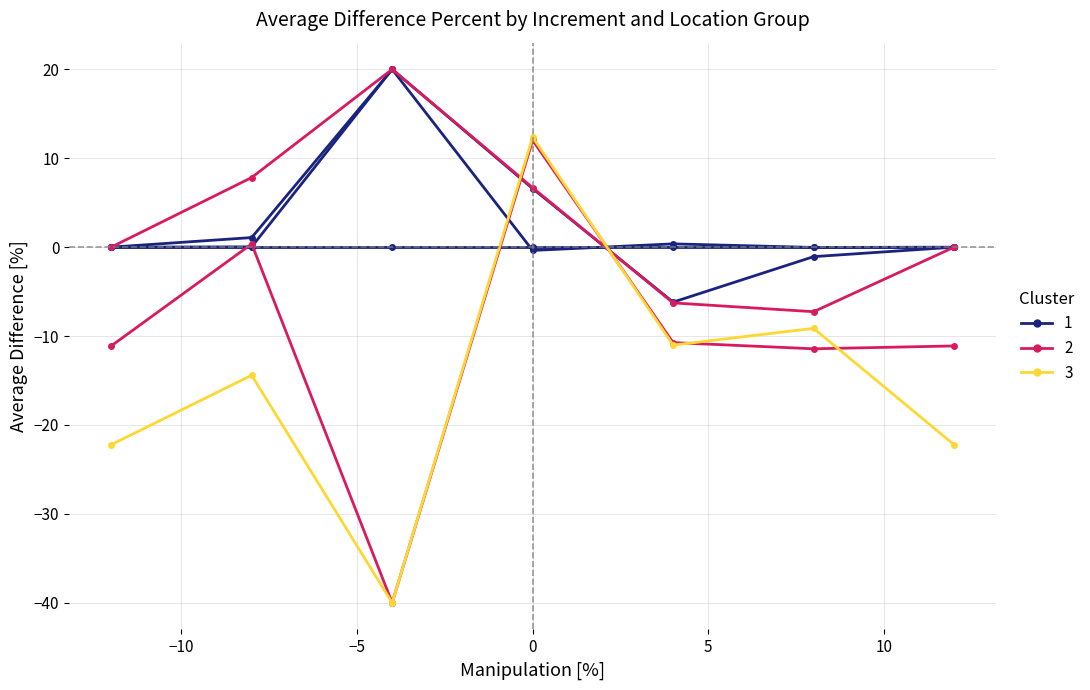

The FA series shows 0.0 at −10. True or false?

False